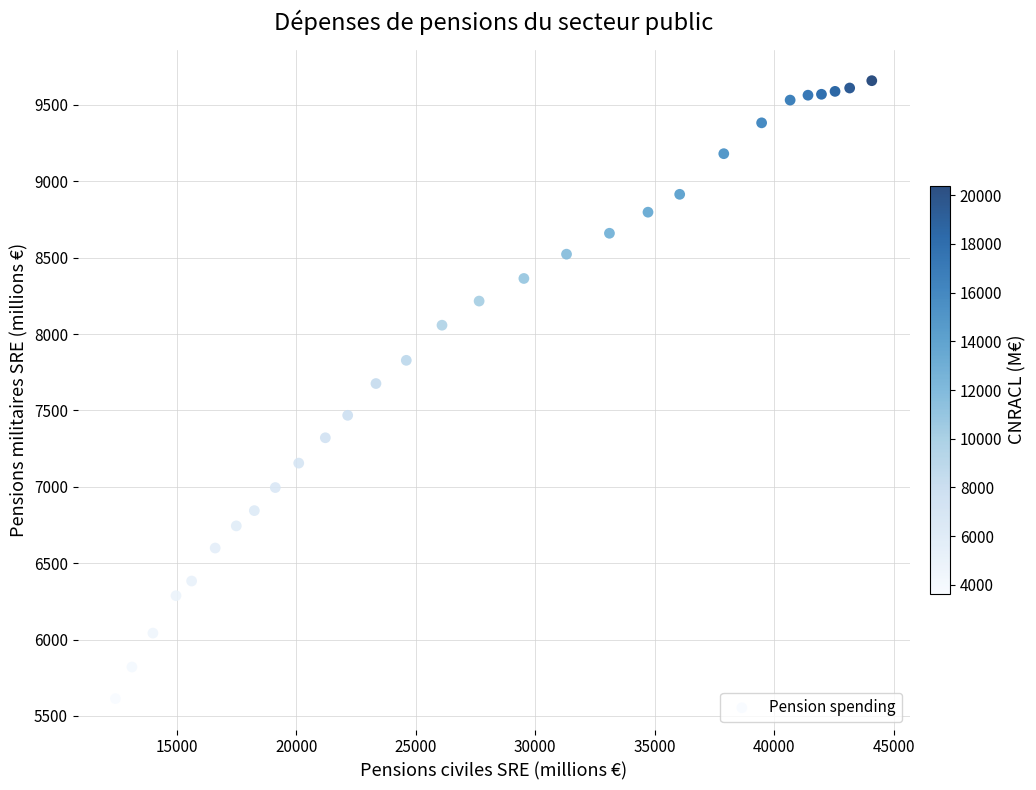

What is the range of Y values (max minus min)?

4046